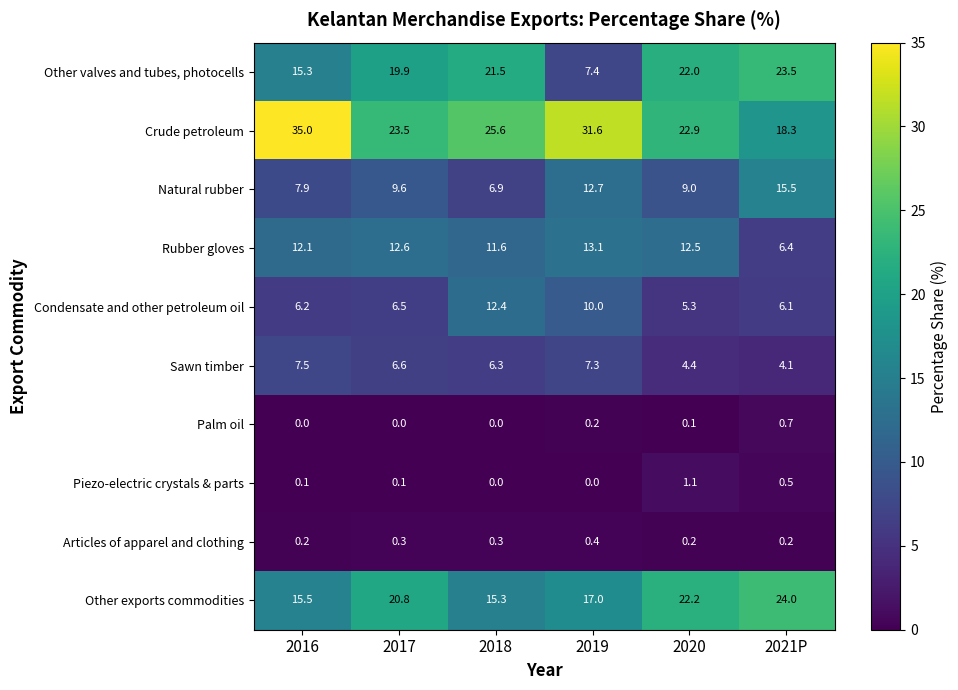

List the series in order of their peak value, lowest first.

Articles of apparel and clothing, Palm oil, Piezo-electric crystals & parts, Sawn timber, Condensate and other petroleum oil, Rubber gloves, Natural rubber, Other valves and tubes, photocells, Other exports commodities, Crude petroleum